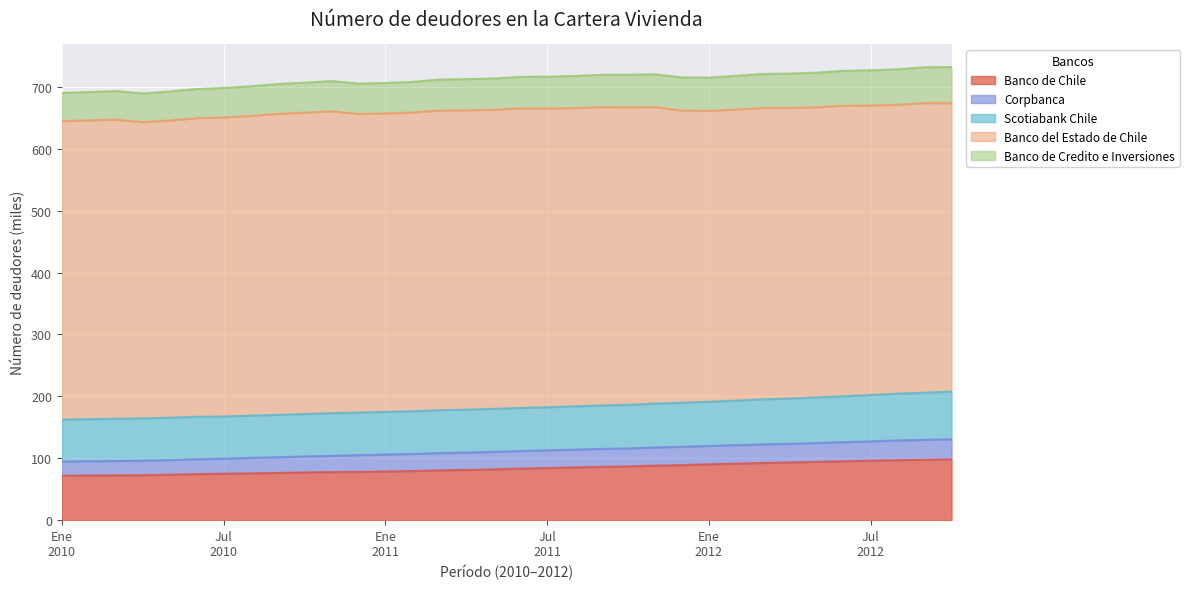

What is the difference between the maximum and minimum values in the Banco de Chile series?

26.5